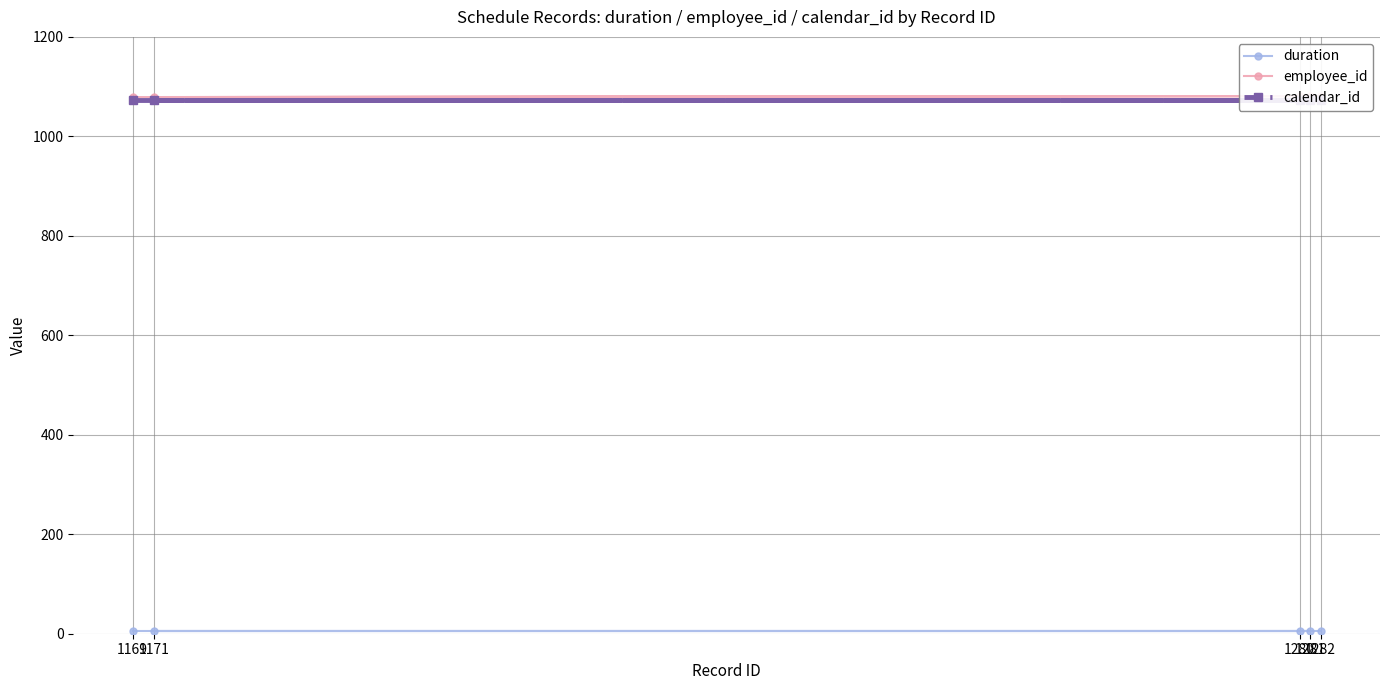

The employee_id series shows 1079 at 1171. True or false?

True